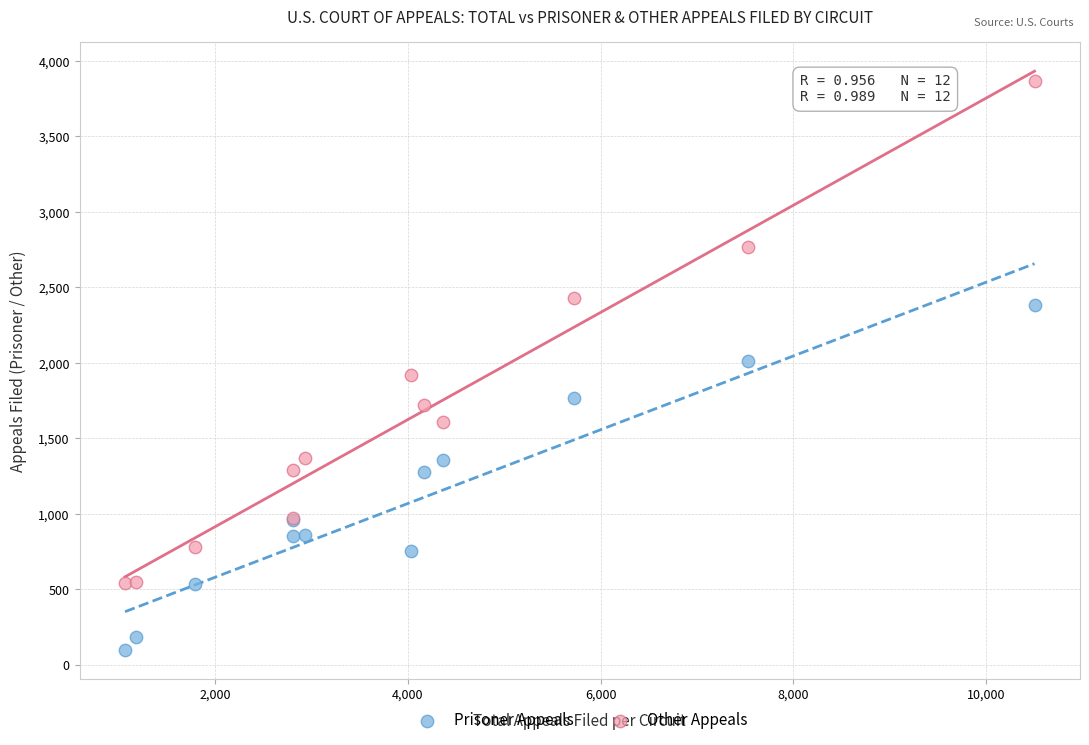

Which series has the largest Y range (max minus min)?

Other Appeals